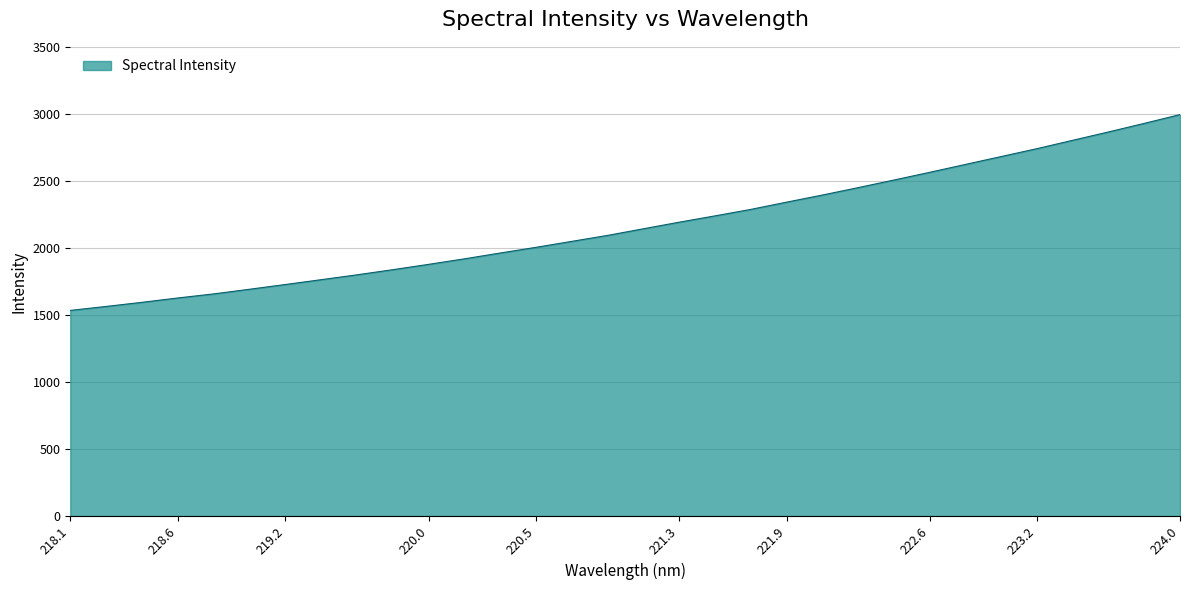

How many lines are shown in the chart?

1